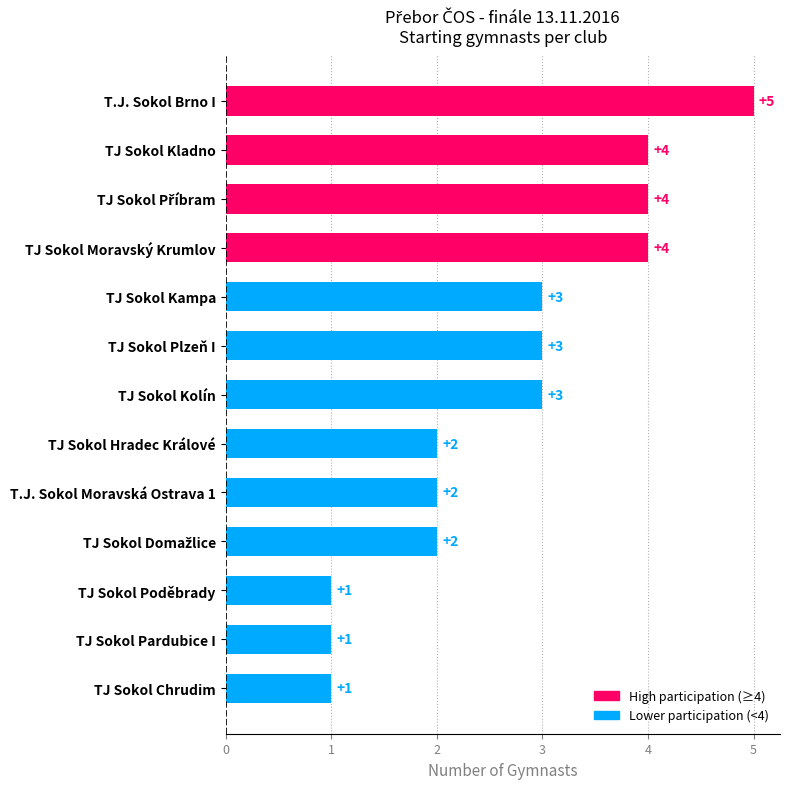

Count the number of categories in the chart.

13